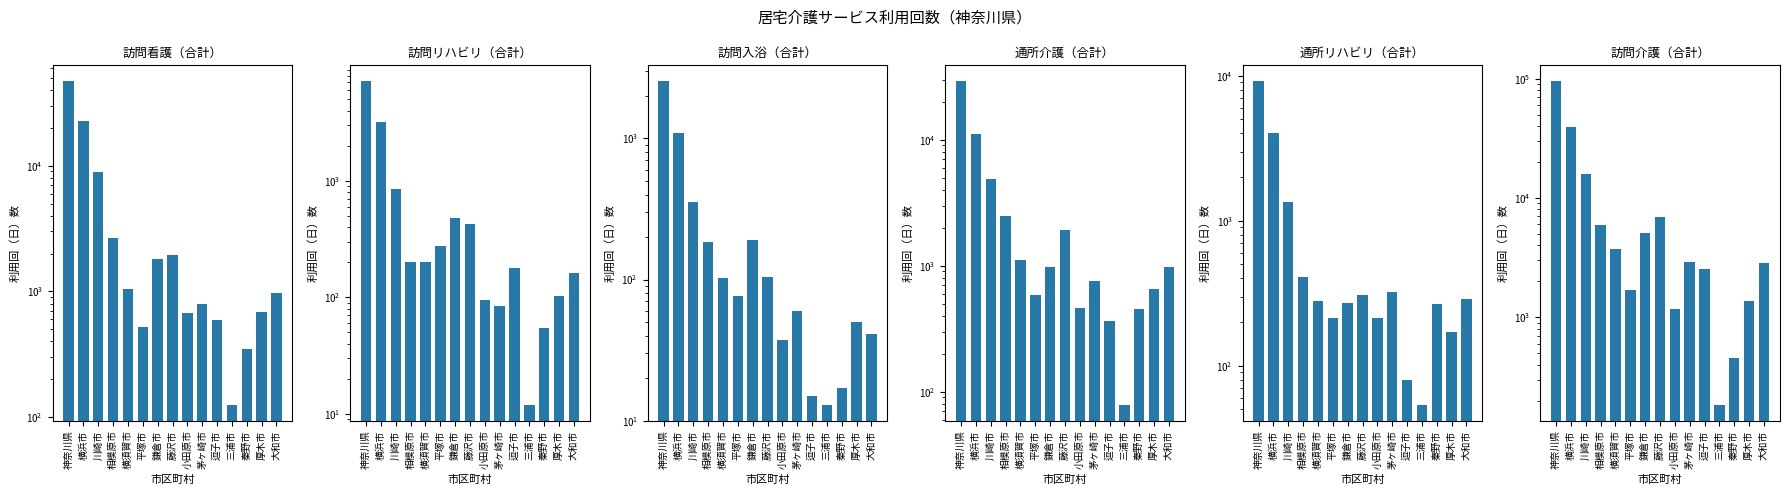

How many data points in 訪問入浴（合計） are above 76?

7